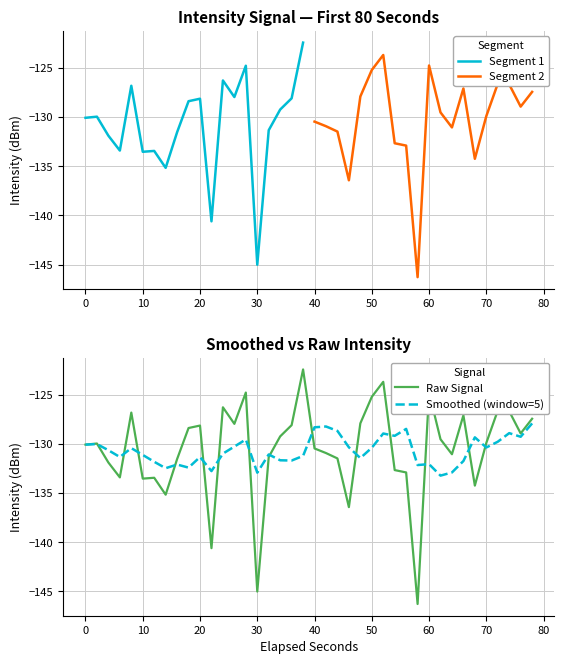

True or false: Smoothed (window=5) has a value of -91.3 at 50.

False